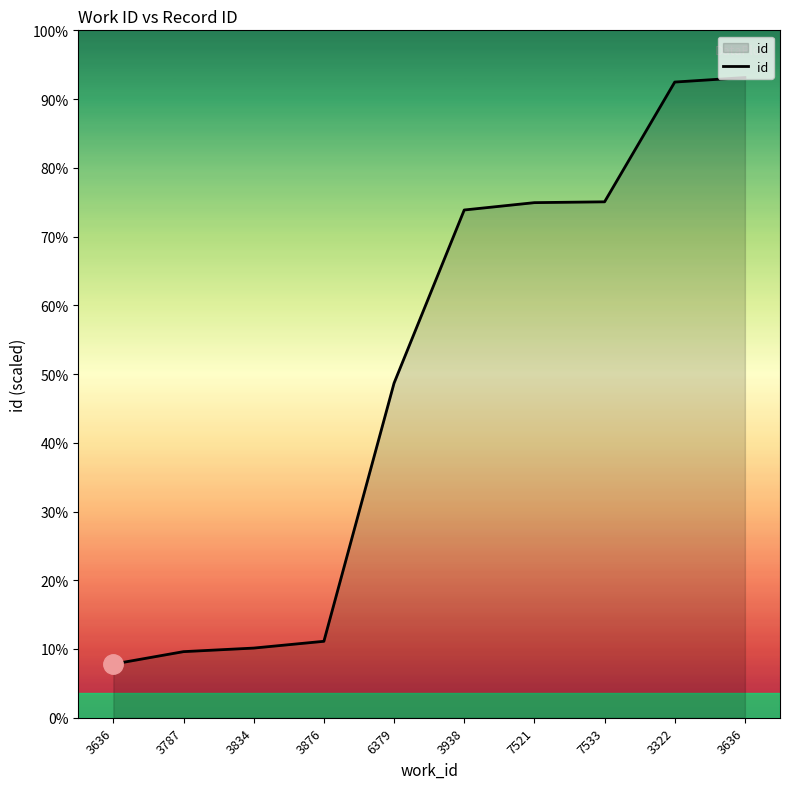

The chart shows a value of 9771 at 3787. True or false?

True